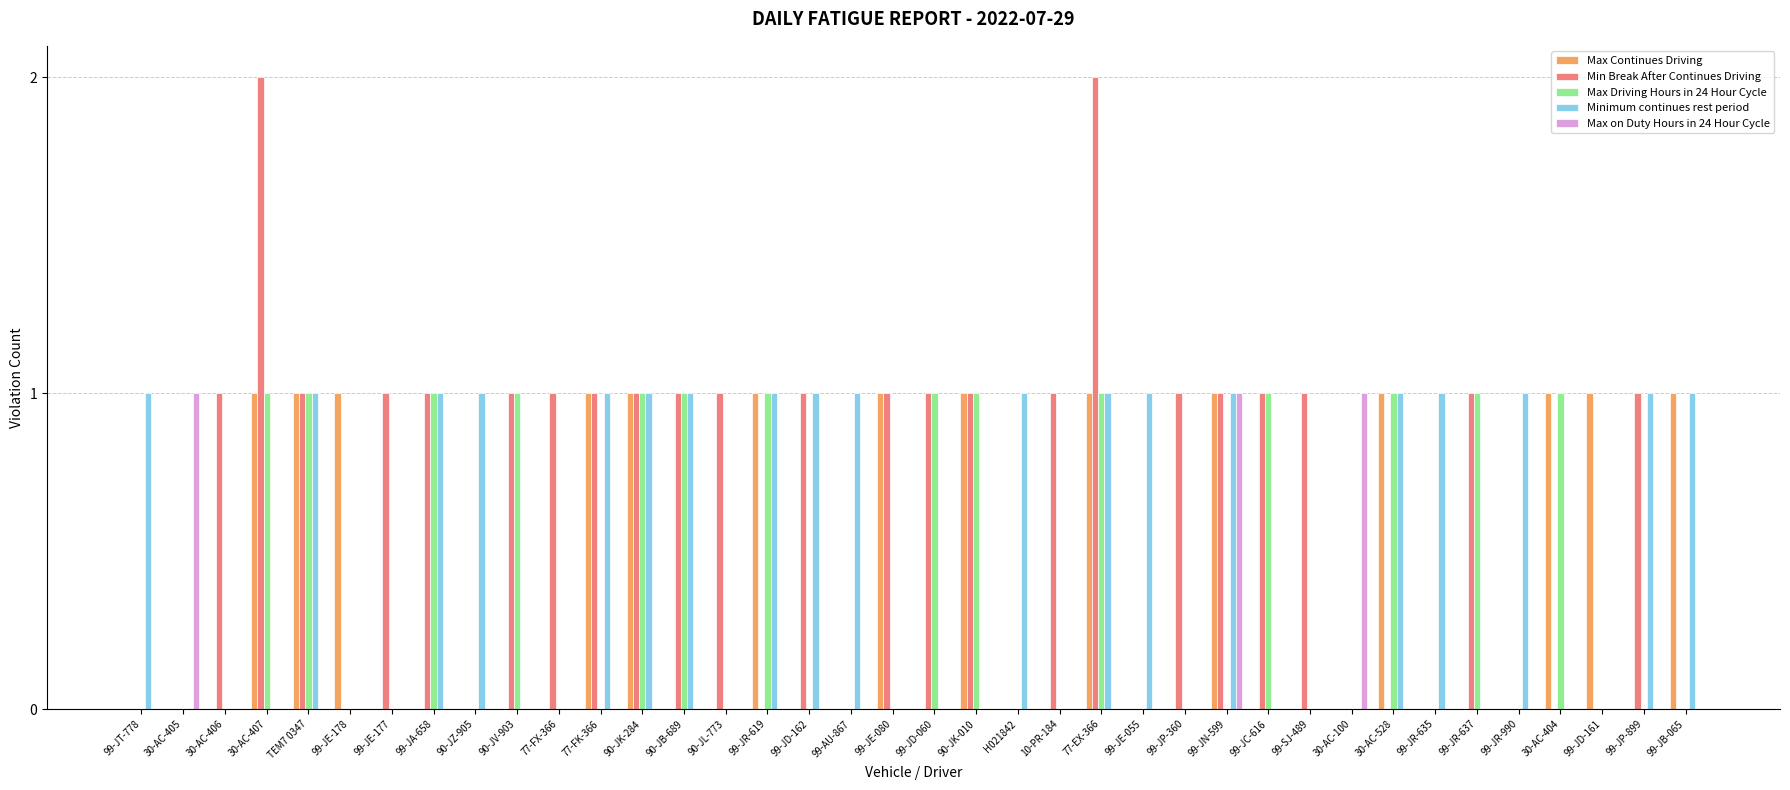

What is the sum of all Max Continues Driving values?

14